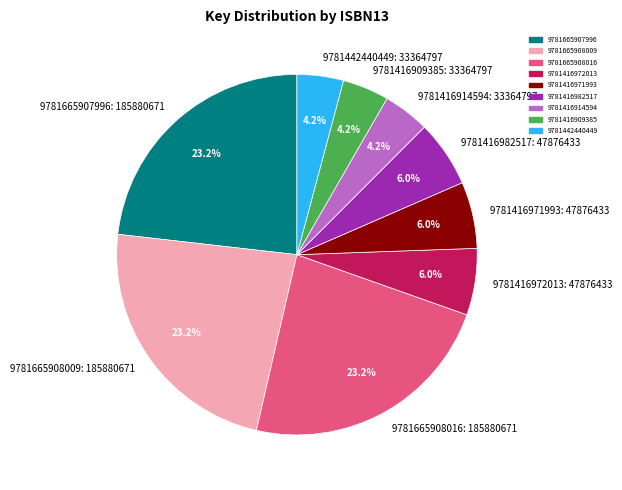

To the nearest percent, what is the difference between the largest and smallest slice percentages?

19%